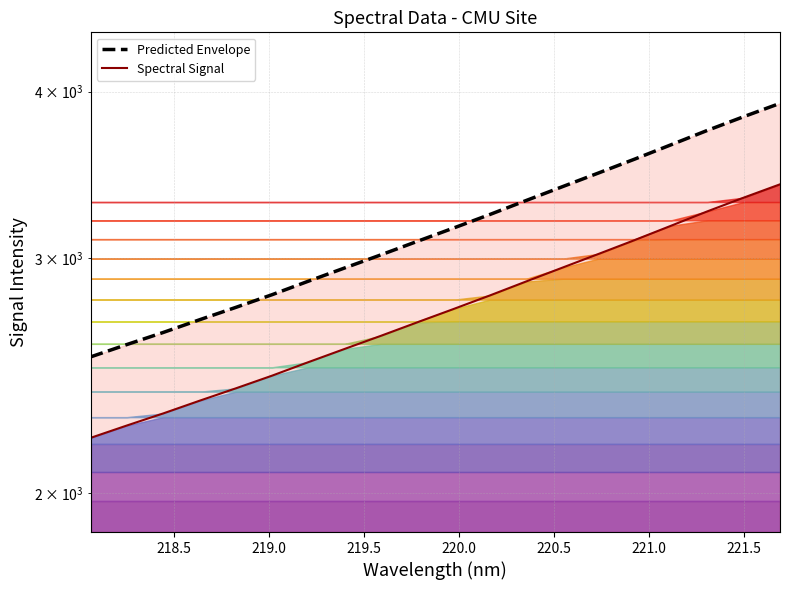

What is the value of the Predicted Envelope point at the 6th from the left?

2816.8